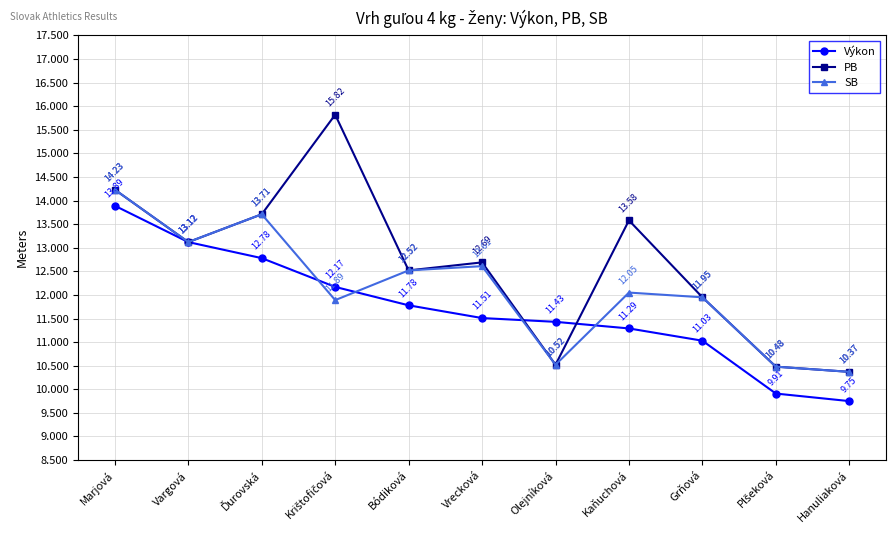

What is the difference between the maximum and minimum values in the Výkon series?

4.1